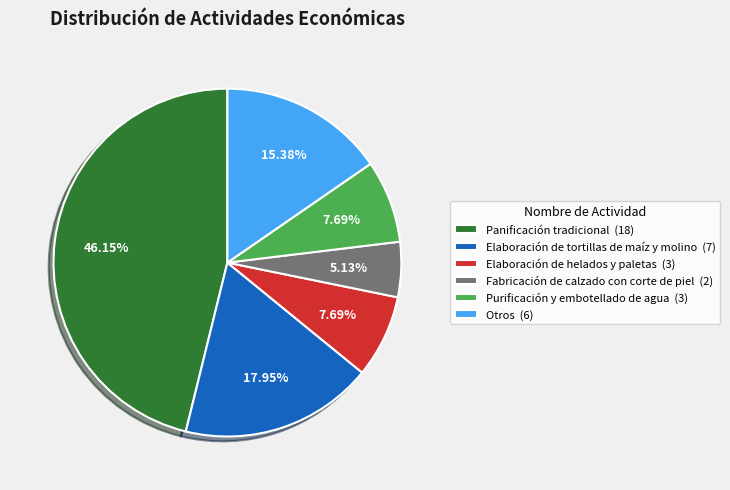

What portion of the pie excludes Panificación tradicional?

53.8%